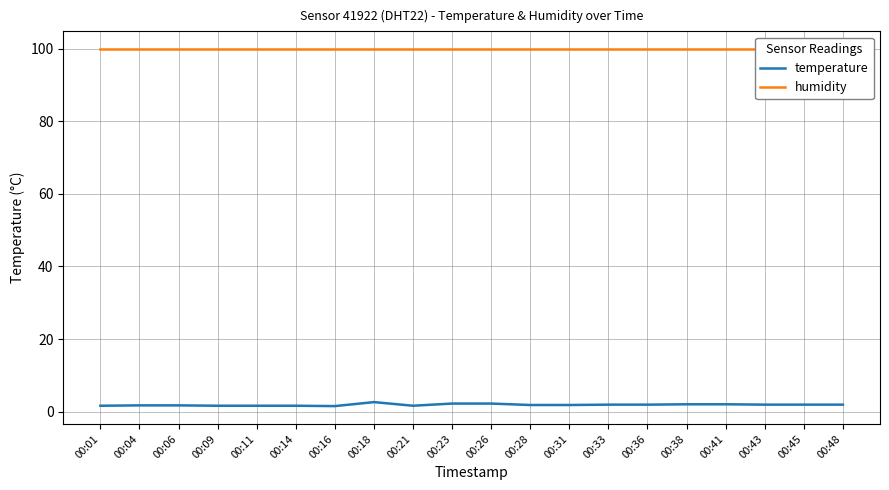

True or false: temperature and humidity intersect in this chart.

False